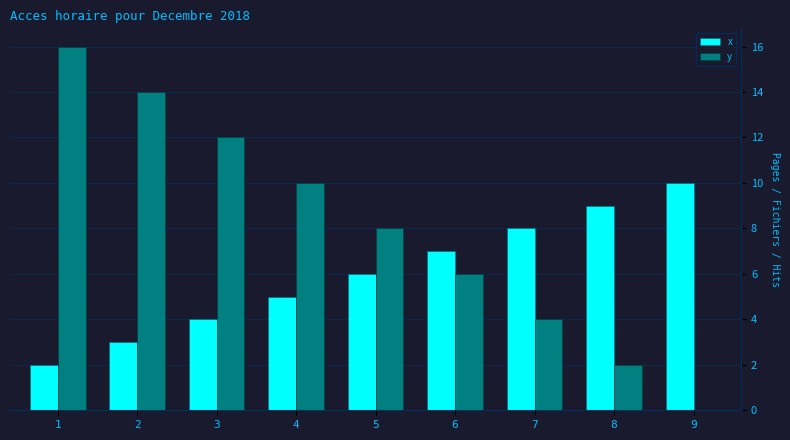

What is the average value of the y series?

8